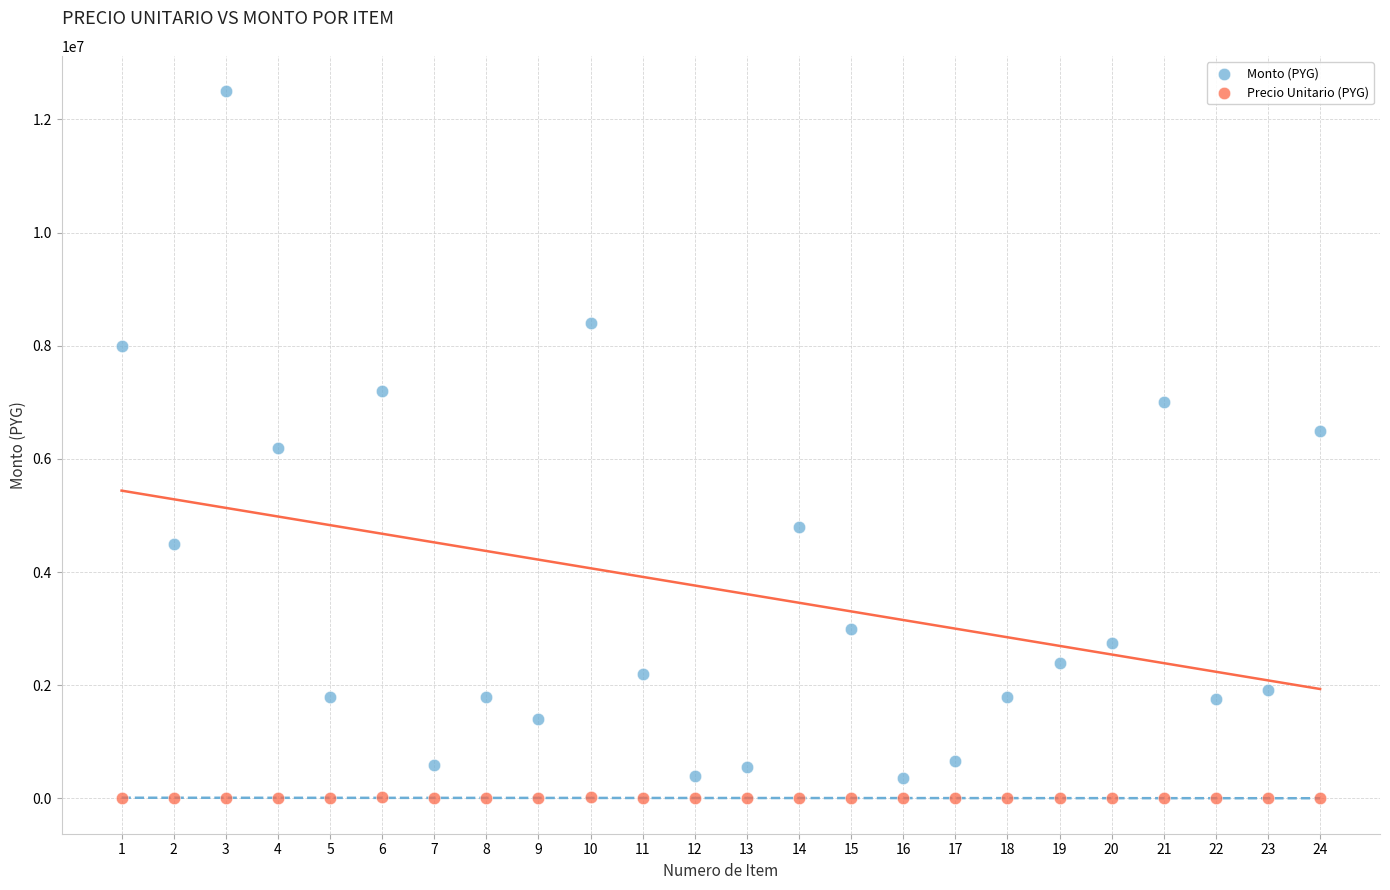

Which series reaches the maximum Y coordinate?

Monto (PYG)